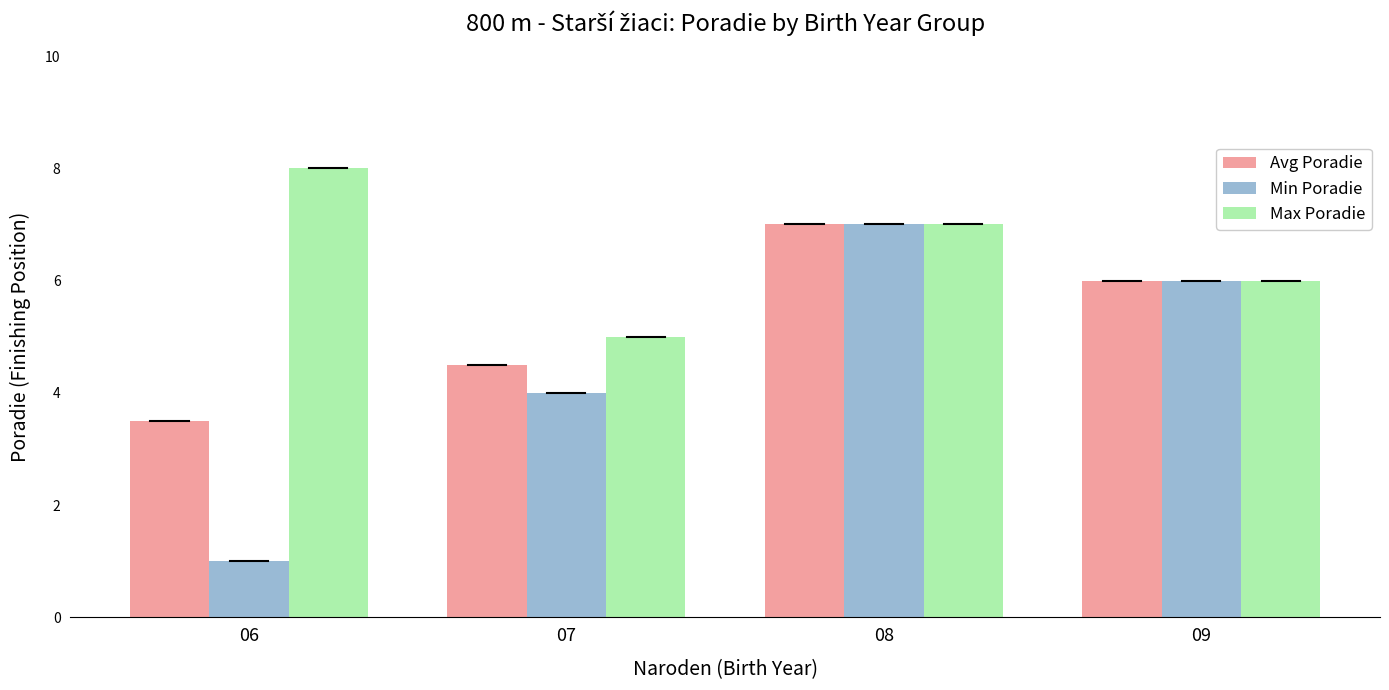

What is the lowest value of the Avg Poradie series?

3.5